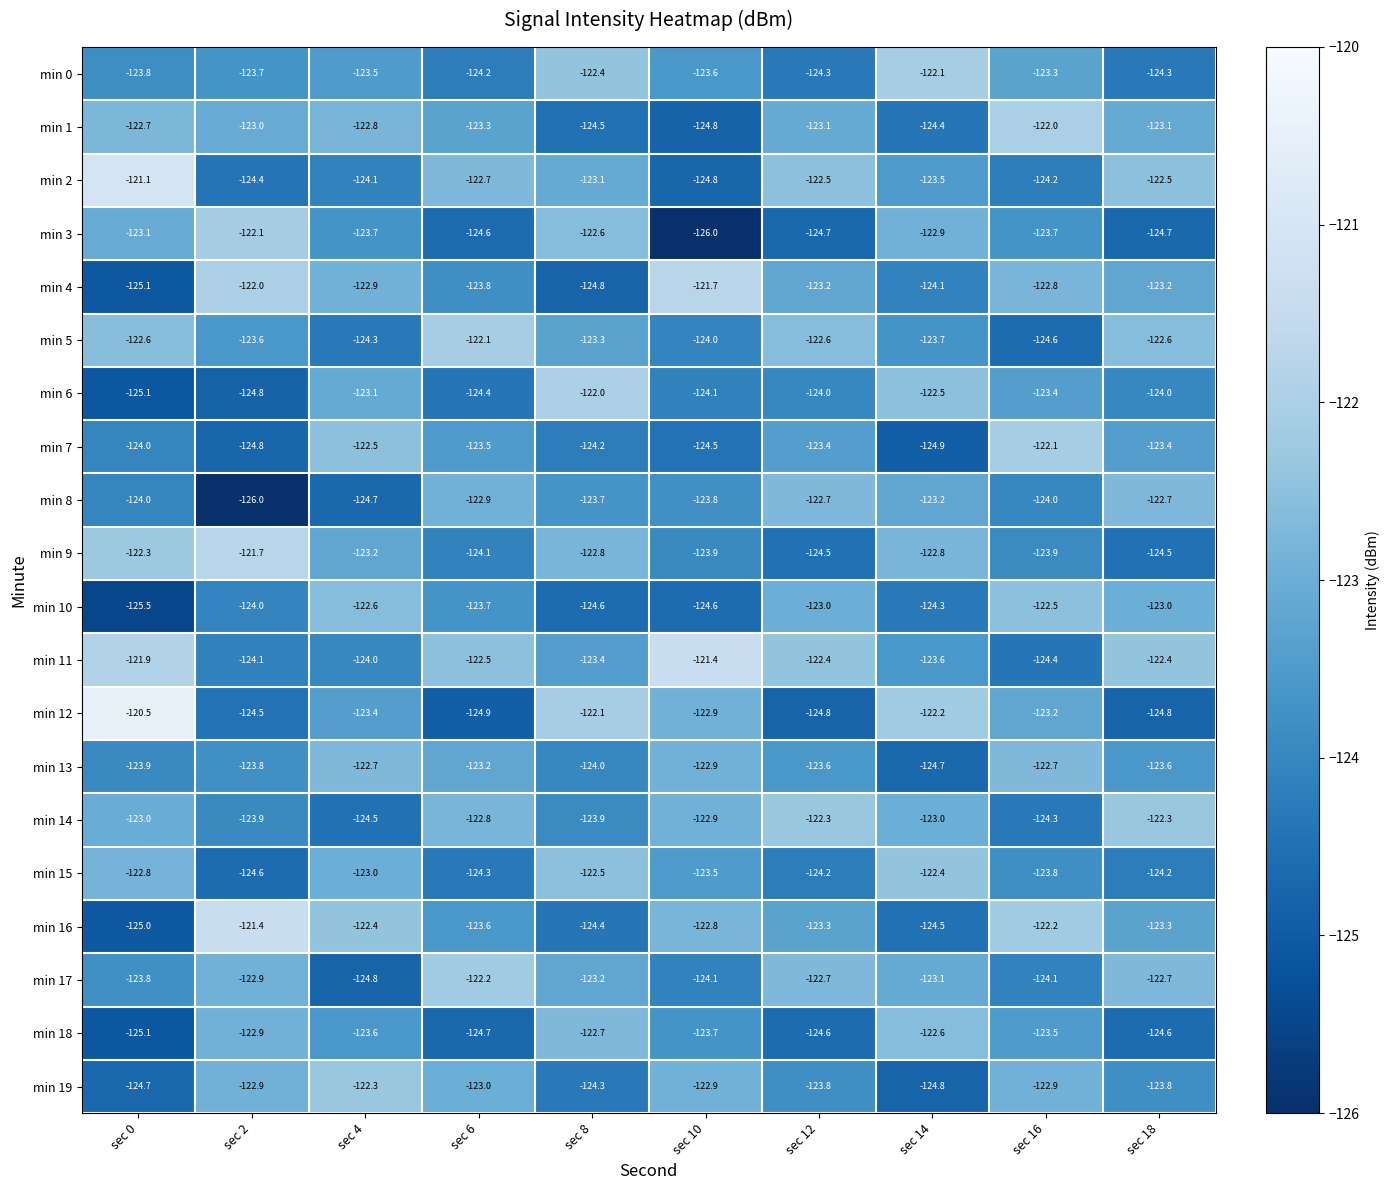

At which category is the sum across all series the highest?

sec 16